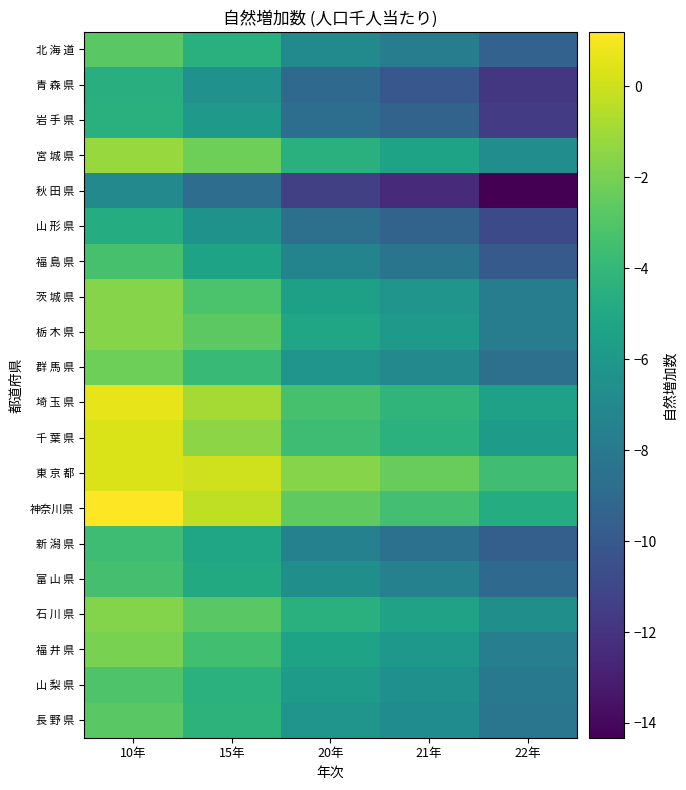

Reading right to left, what are all the values shown in this chart?

北 海 道: 22年=-9.4	21年=-7.8	20年=-6.9	15年=-4.5	10年=-2.8
青 森 県: 22年=-11.8	21年=-10.1	20年=-9.0	15年=-6.5	10年=-4.6
岩 手 県: 22年=-11.6	21年=-9.4	20年=-8.7	15年=-6.0	10年=-4.5
宮 城 県: 22年=-6.7	21年=-5.3	20年=-4.5	15年=-2.2	10年=-1.2
秋 田 県: 22年=-14.3	21年=-12.4	20年=-11.4	15年=-8.8	10年=-7.0
山 形 県: 22年=-10.9	21年=-9.4	20年=-8.6	15年=-6.4	10年=-4.7
福 島 県: 22年=-10.0	21年=-8.3	20年=-7.3	15年=-5.3	10年=-3.3
茨 城 県: 22年=-7.7	21年=-6.2	20年=-5.5	15年=-3.2	10年=-1.6
栃 木 県: 22年=-7.8	21年=-6.0	20年=-5.2	15年=-2.7	10年=-1.6
群 馬 県: 22年=-8.6	21年=-7.0	20年=-6.2	15年=-3.8	10年=-2.2
埼 玉 県: 22年=-5.4	21年=-4.2	20年=-3.3	15年=-0.9	10年=0.6
千 葉 県: 22年=-5.8	21年=-4.4	20年=-3.6	15年=-1.5	10年=0.3
東 京 都: 22年=-3.6	21年=-2.4	20年=-1.6	15年=0.1	10年=0.3
神奈川県: 22年=-4.7	21年=-3.4	20年=-2.6	15年=-0.3	10年=1.2
新 潟 県: 22年=-9.6	21年=-8.5	20年=-7.5	15年=-5.2	10年=-3.6
富 山 県: 22年=-9.0	21年=-7.5	20年=-6.6	15年=-4.9	10年=-3.4
石 川 県: 22年=-6.6	21年=-5.4	20年=-4.5	15年=-2.8	10年=-1.7
福 井 県: 22年=-7.7	21年=-6.0	20年=-5.3	15年=-3.5	10年=-1.9
山 梨 県: 22年=-8.1	21年=-6.5	20年=-5.8	15年=-4.4	10年=-3.1
長 野 県: 22年=-8.2	21年=-6.7	20年=-6.2	15年=-4.3	10年=-2.8